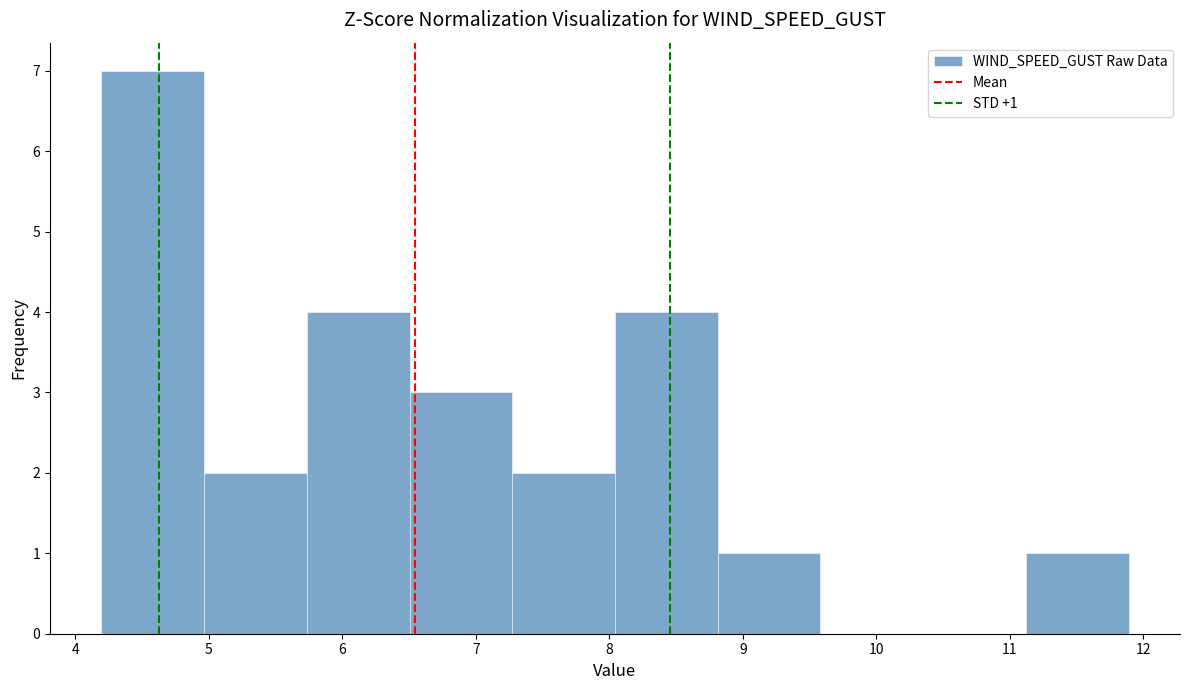

Over which range of the x-axis is the bar tallest?

4.2 to 5.0